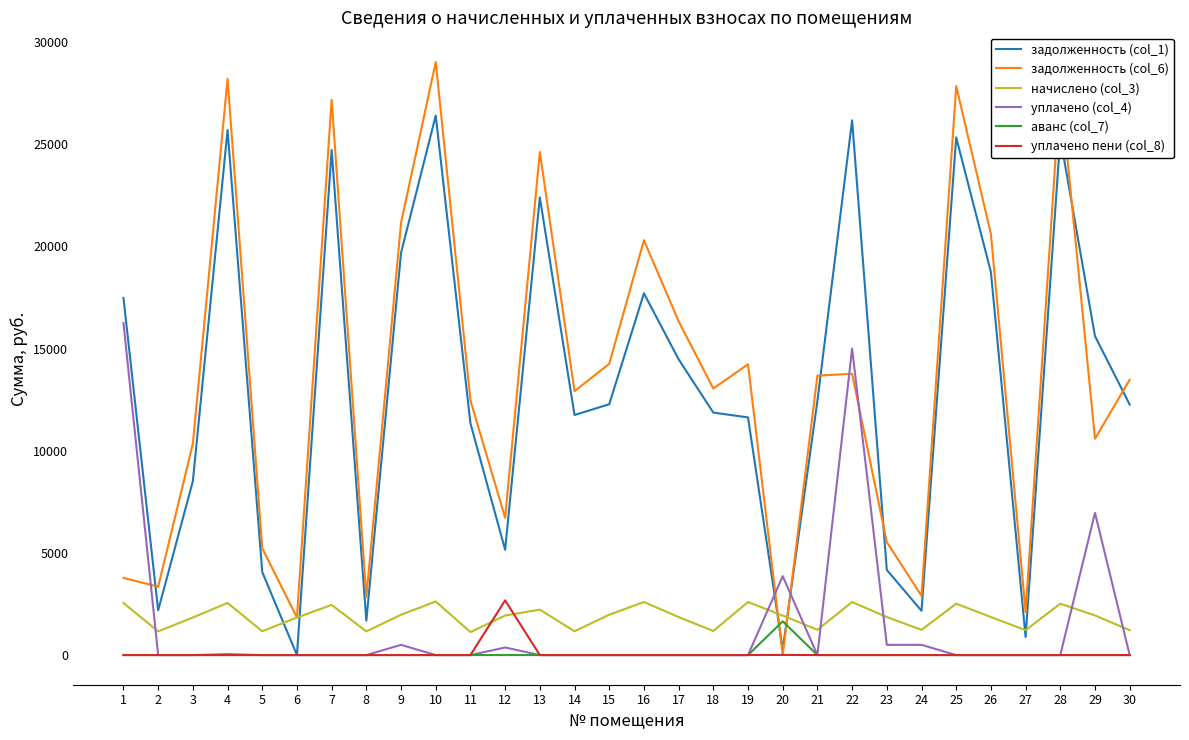

The value of уплачено (col_4) at 1 is 21434.8. True or false?

False